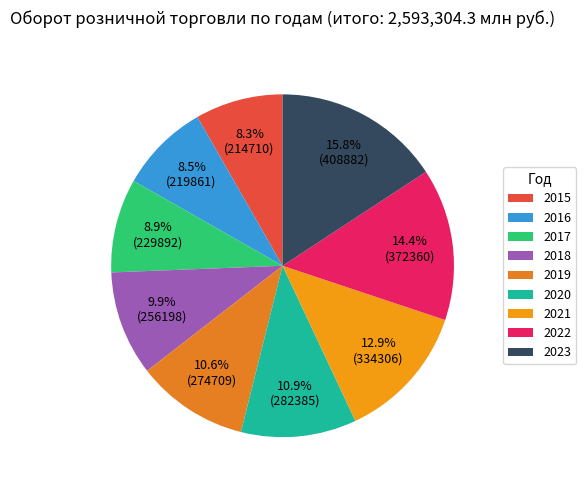

What portion of the pie excludes 2022?

85.6%